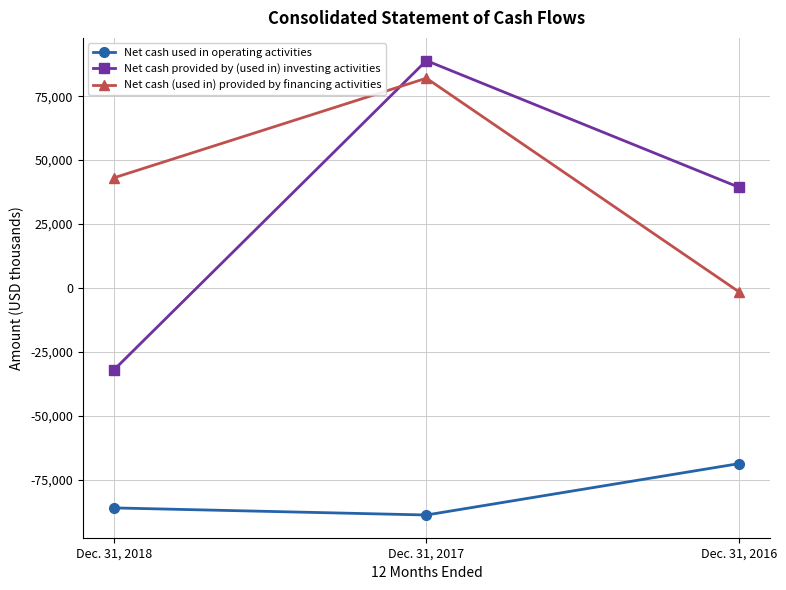

Reading left to right, list all the values displayed in this chart.

Net cash used in operating activities: -86076	-88856	-68759
Net cash provided by (used in) investing activities: -32065	88941	39407
Net cash (used in) provided by financing activities: 43085	82054	-1495